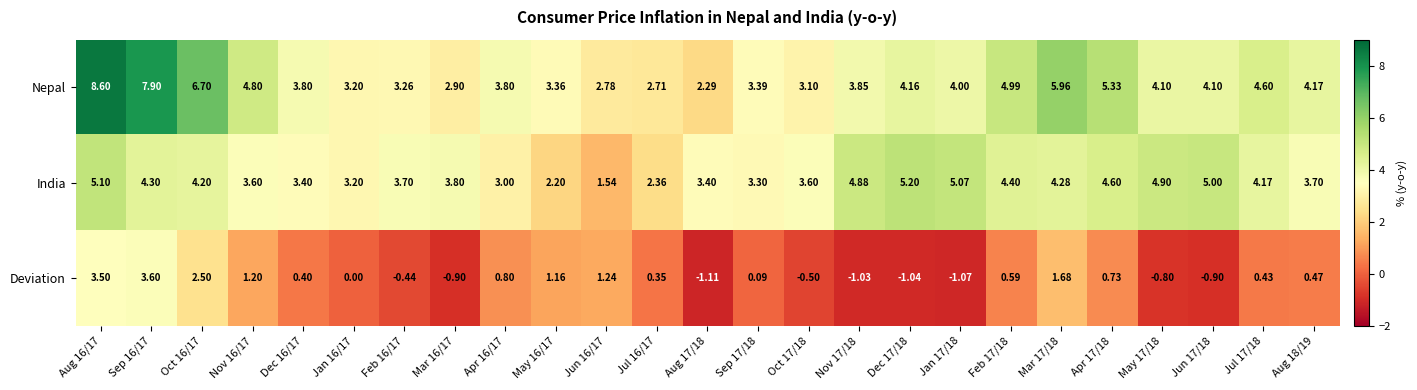

Between Jun 16/17 and Apr 17/18, which series saw the biggest shift?

India